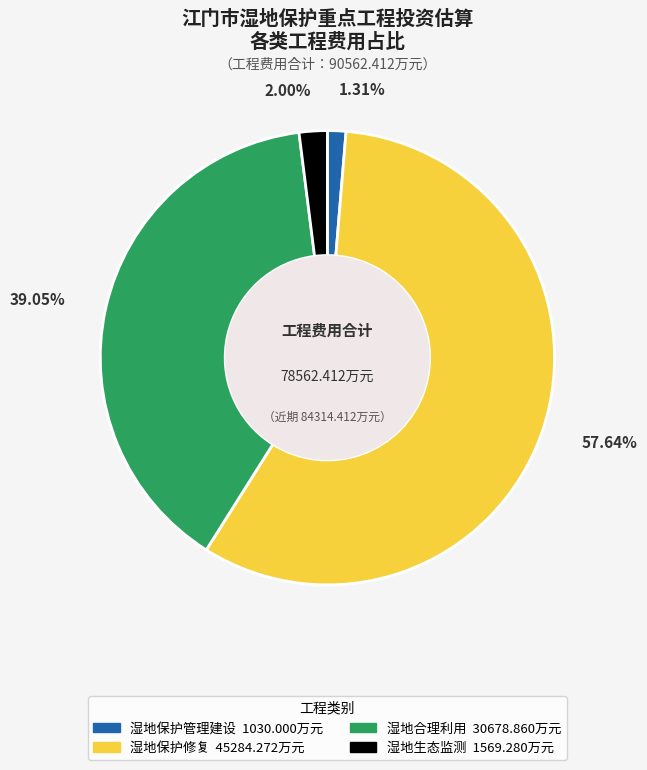

Does any single category account for the majority?

Yes